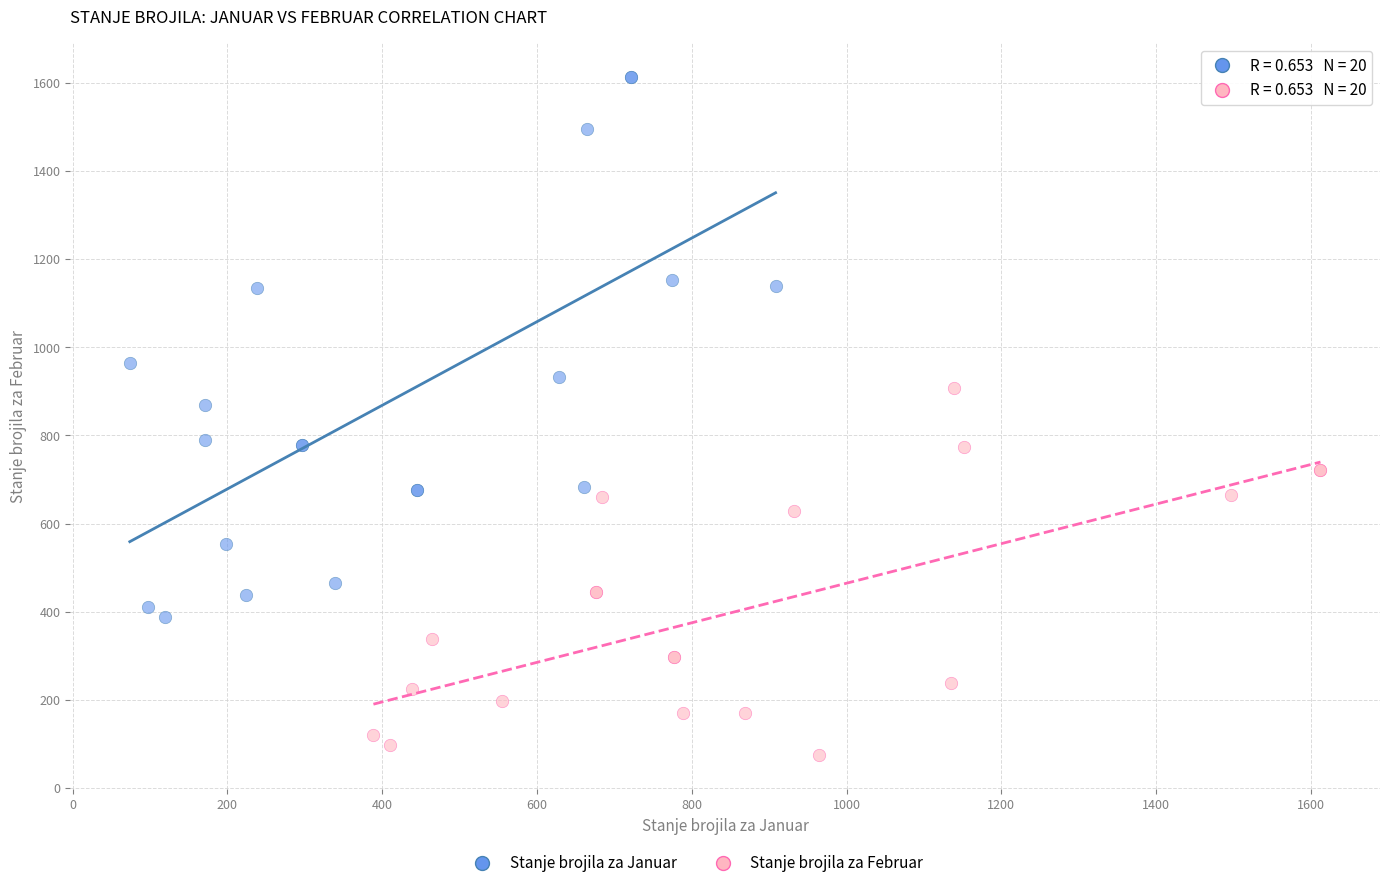

Which series contains the lowest Y value?

Stanje brojila za Februar